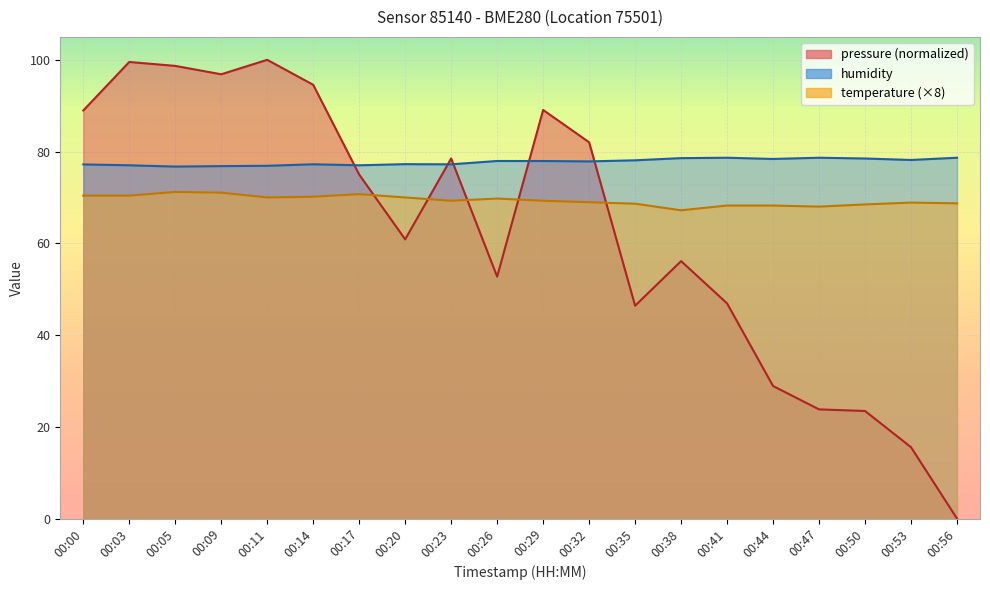

At which category does temperature reach its first local peak?

00:05